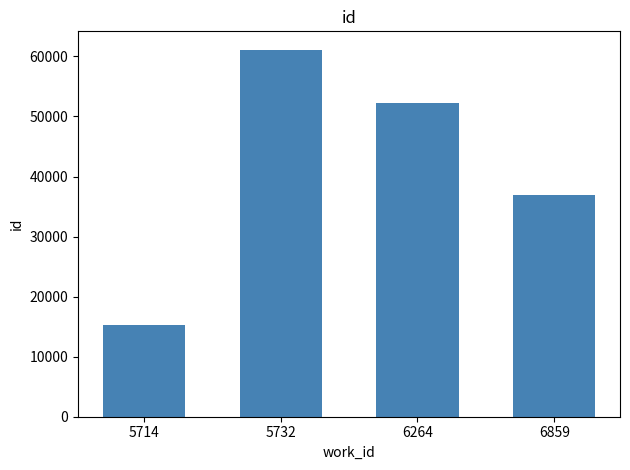

Rank the categories by value from lowest to highest.

5714, 6859, 6264, 5732